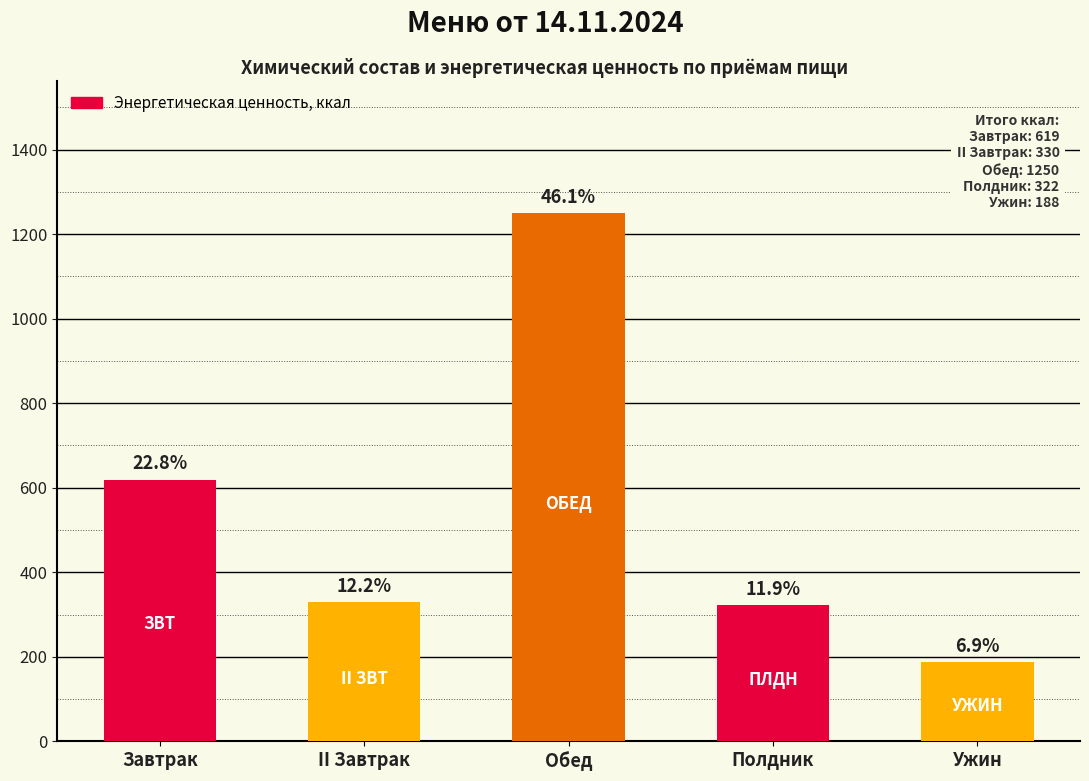

True or false: the data shows 779 at Обед.

False